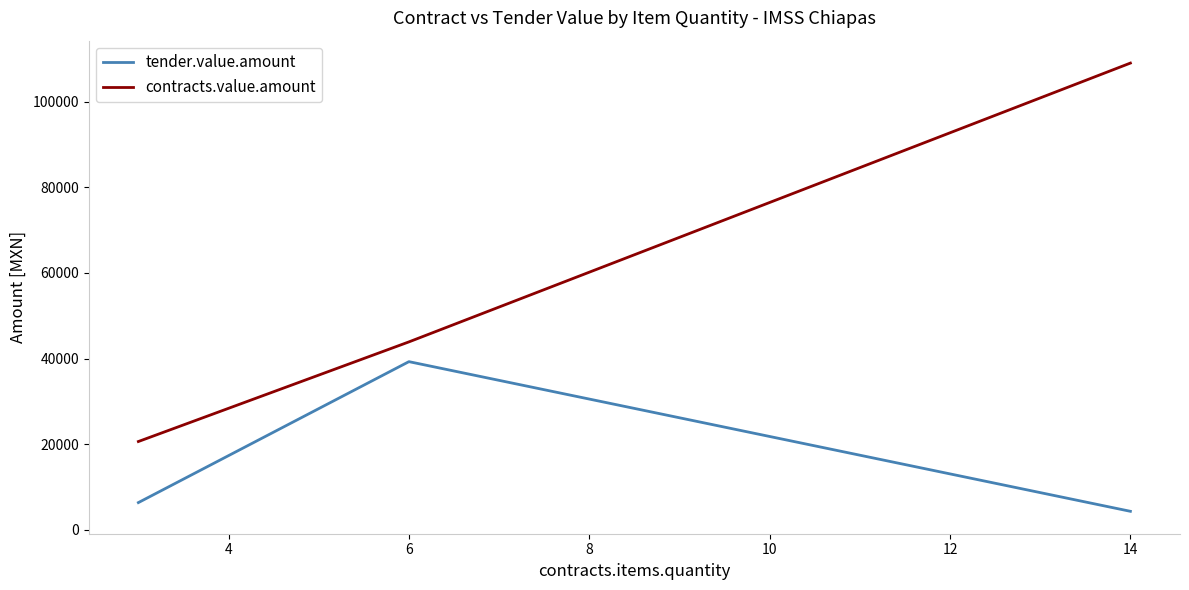

Which series has the largest range (max minus min)?

contracts.value.amount